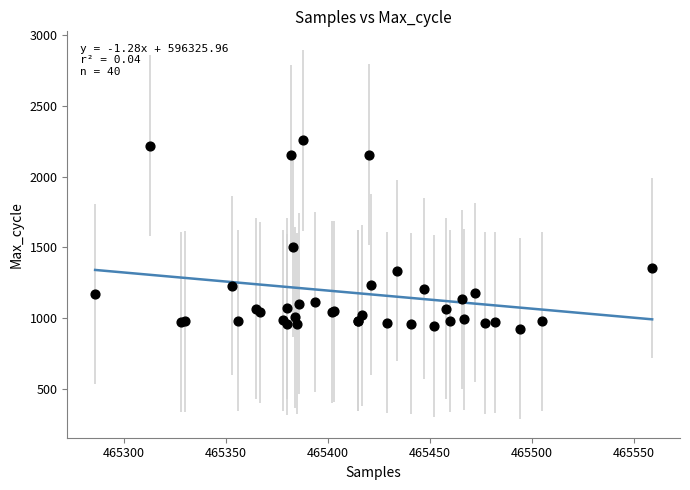

What Y value in the scatter plot is closest to 1590?

1505